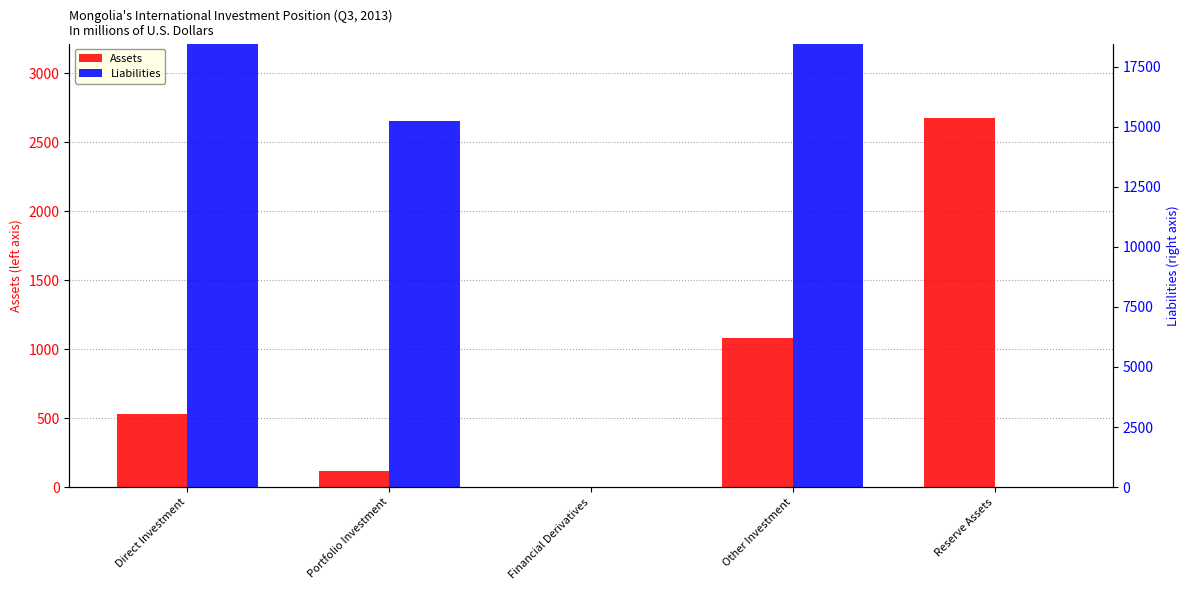

At which label does Liabilities reach its minimum?

Financial Derivatives